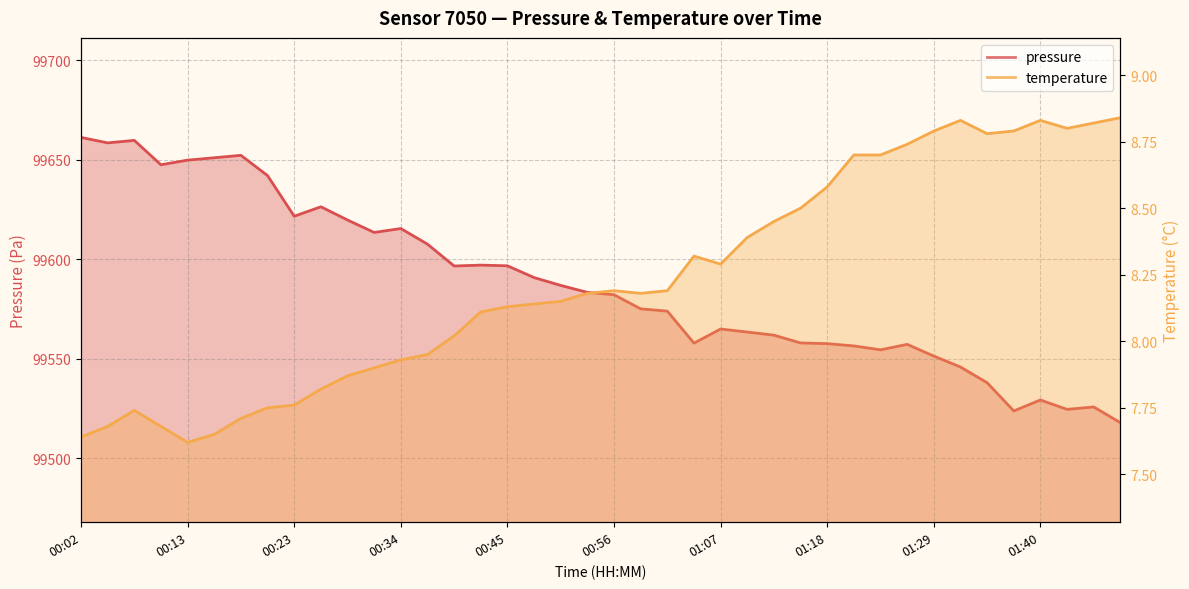

List the labels in order of temperature value, largest first.

01:48, 01:31, 01:40, 01:45, 01:42, 01:29, 01:37, 01:34, 01:26, 01:20, 01:23, 01:18, 01:15, 01:12, 01:10, 01:04, 01:07, 00:56, 01:01, 00:53, 00:59, 00:51, 00:48, 00:45, 00:42, 00:40, 00:37, 00:34, 00:31, 00:29, 00:26, 00:23, 00:21, 00:07, 00:18, 00:04, 00:10, 00:15, 00:02, 00:13